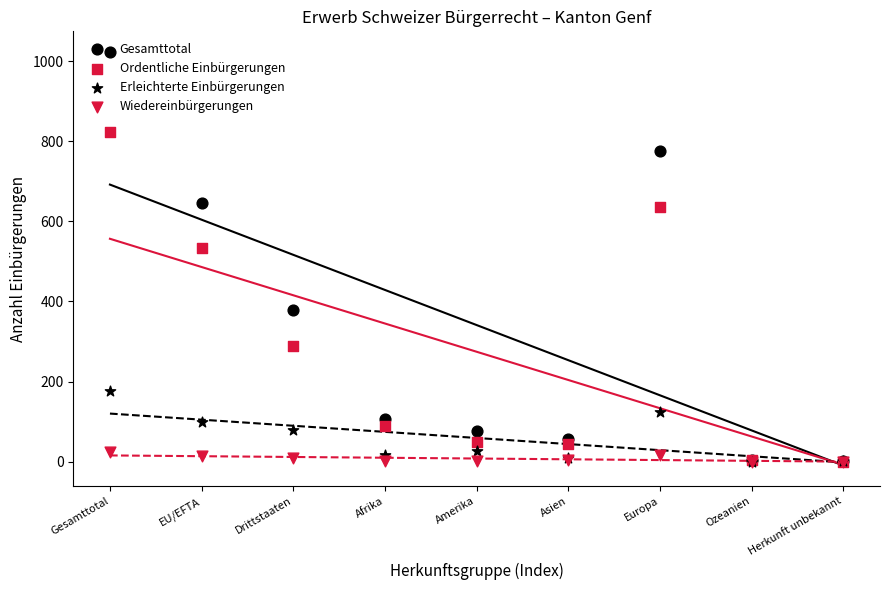

Is the value of Gesamttotal at EU/EFTA greater than the value of Wiedereinbürgerungen at Afrika?

Yes